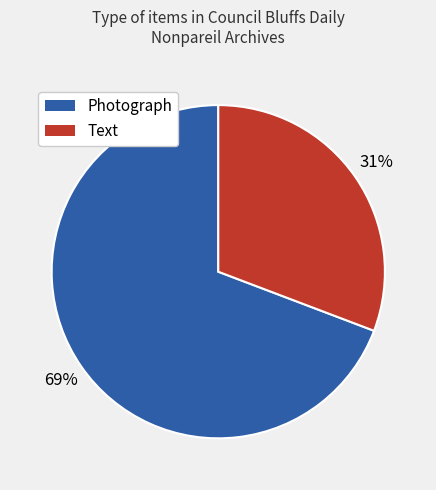

To the nearest percent, what is the average slice percentage?

50%